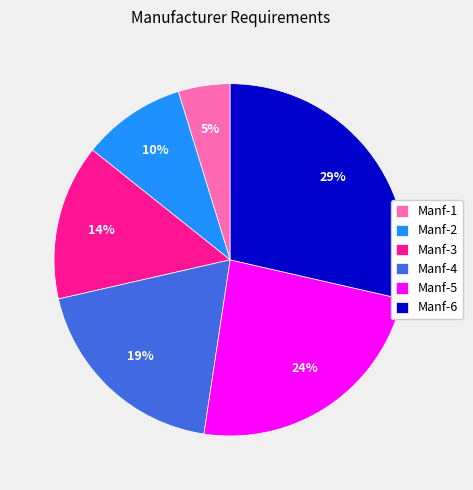

How many slices are in this pie chart?

6